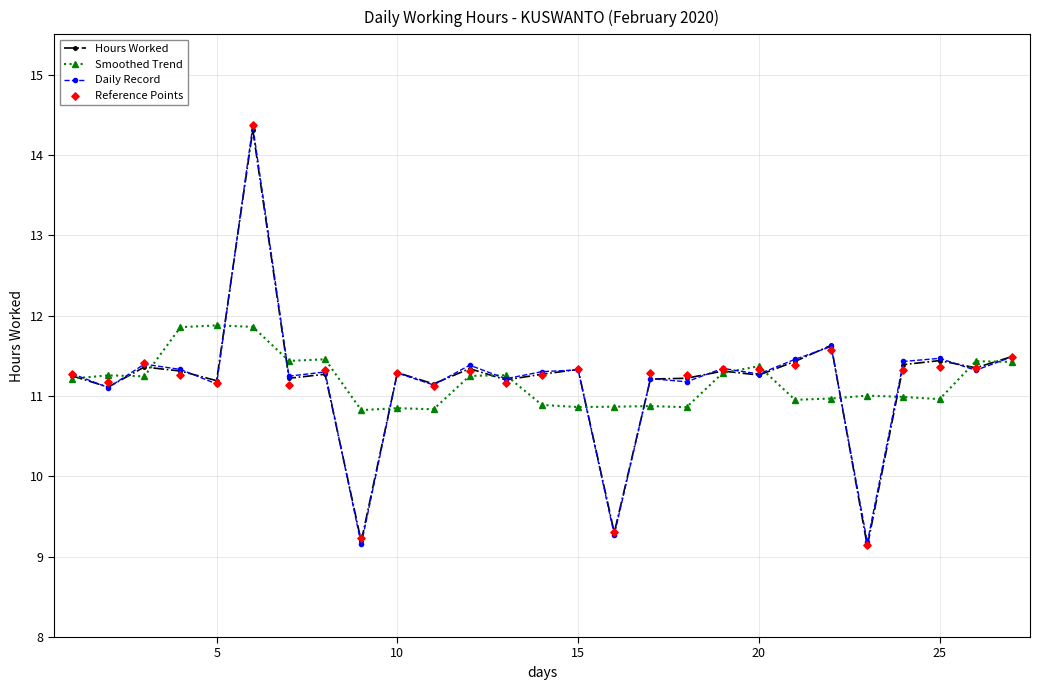

Which series reaches the maximum Y coordinate?

Reference Points